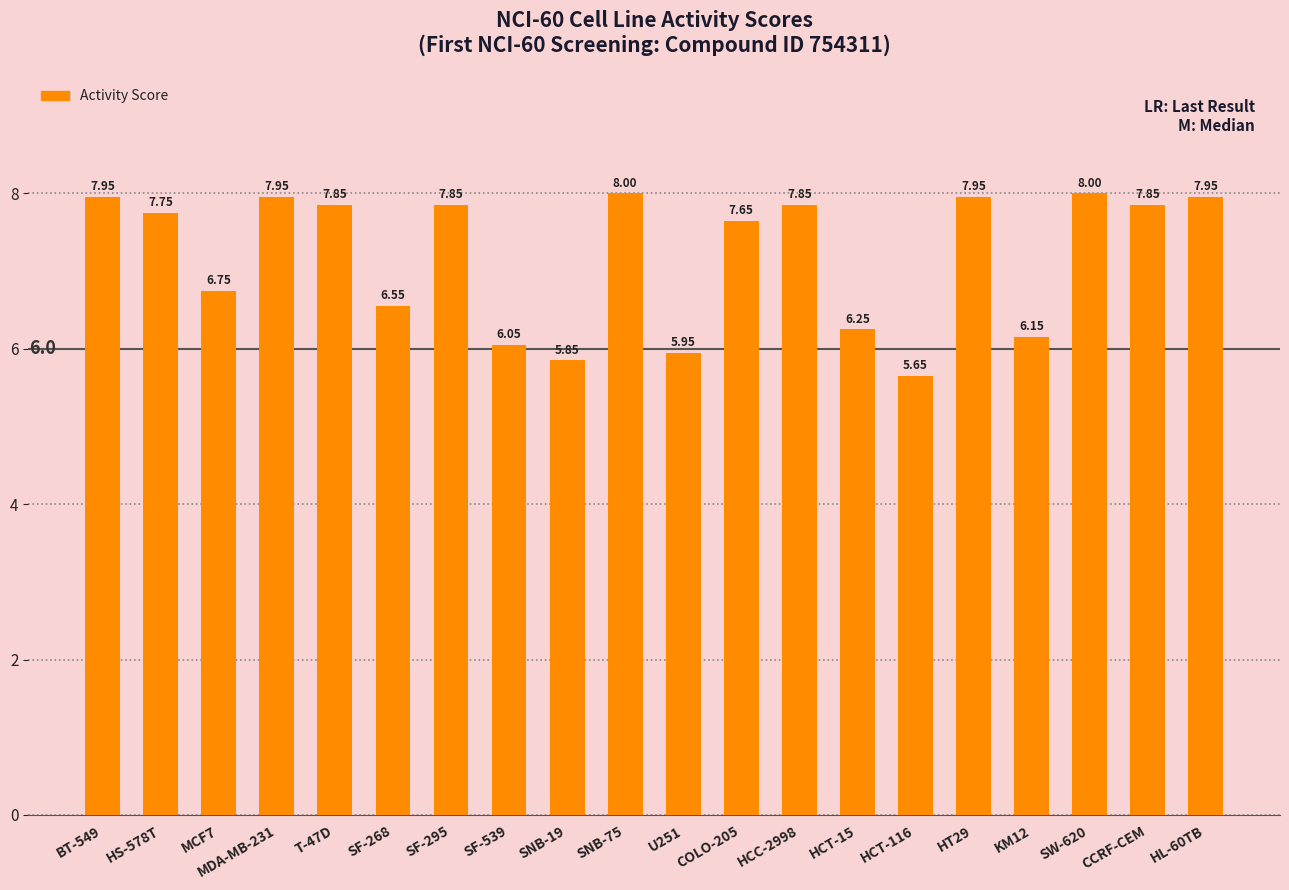

What is the average value?

7.2